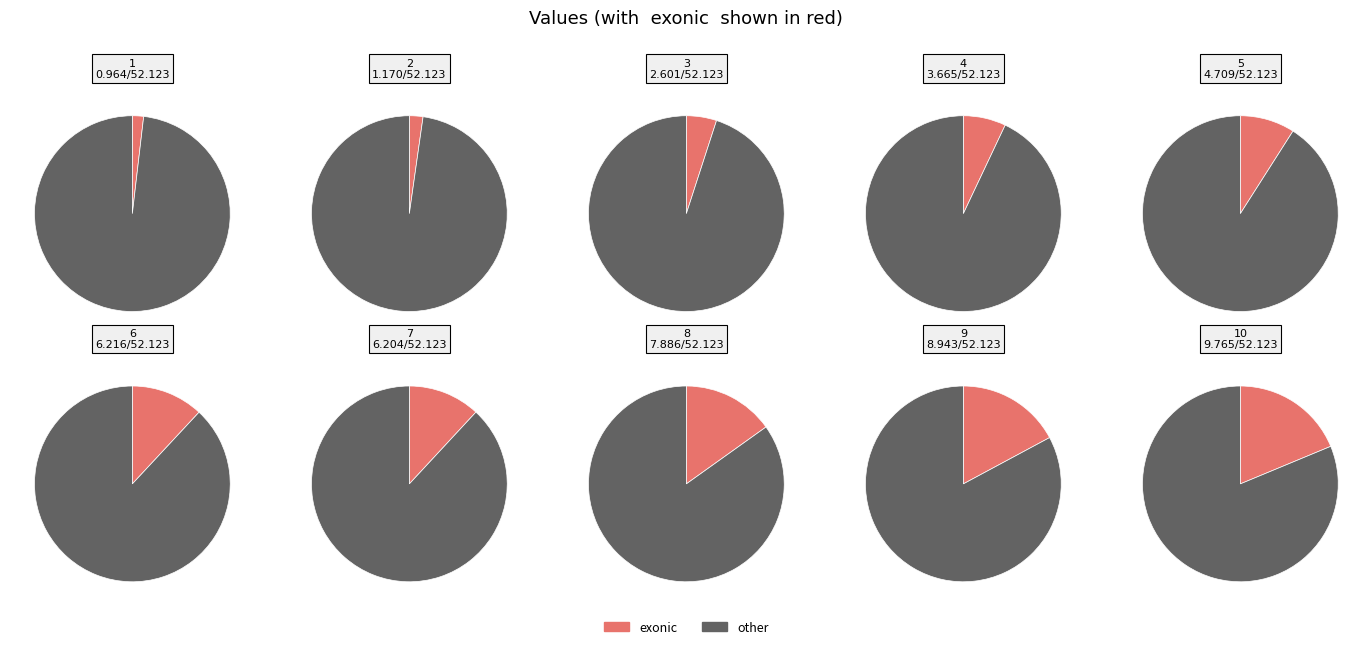

Is it true that 10 is 25% of the pie?

False